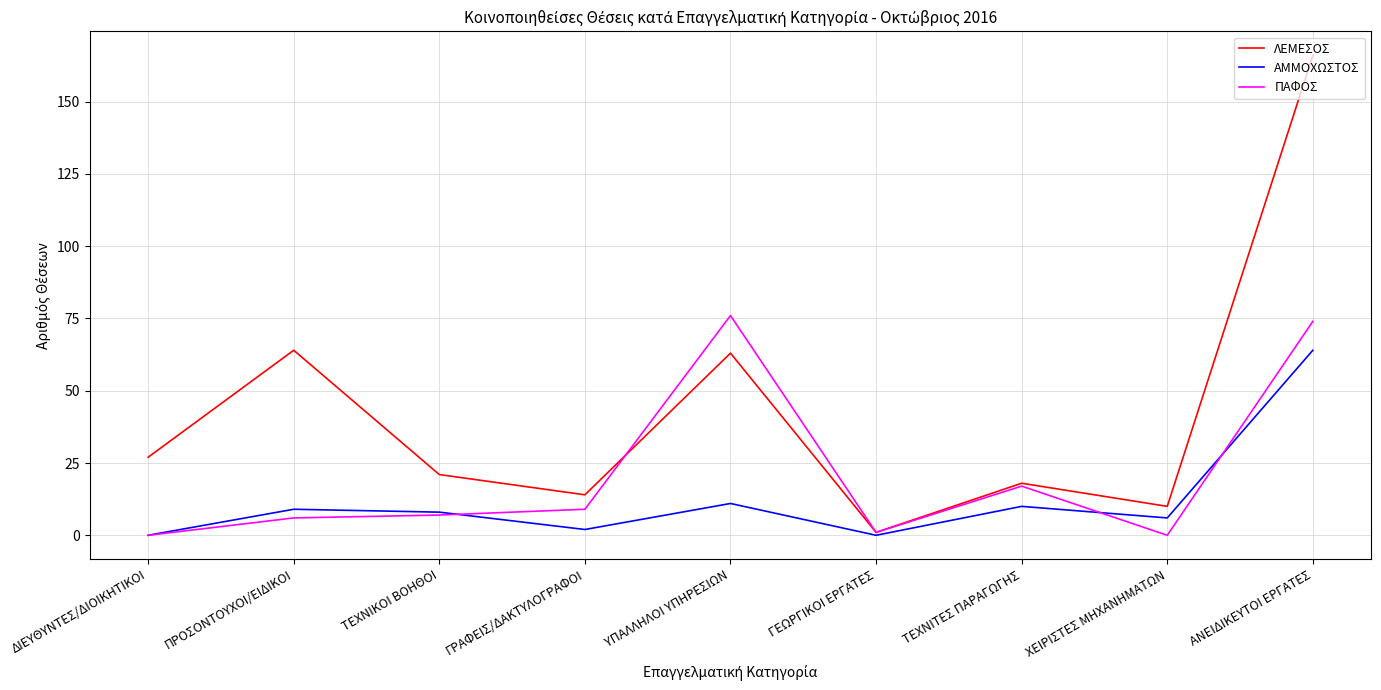

The value of ΠΑΦΟΣ at ΥΠΑΛΛΗΛΟΙ ΥΠΗΡΕΣΙΩΝ is 23. True or false?

False